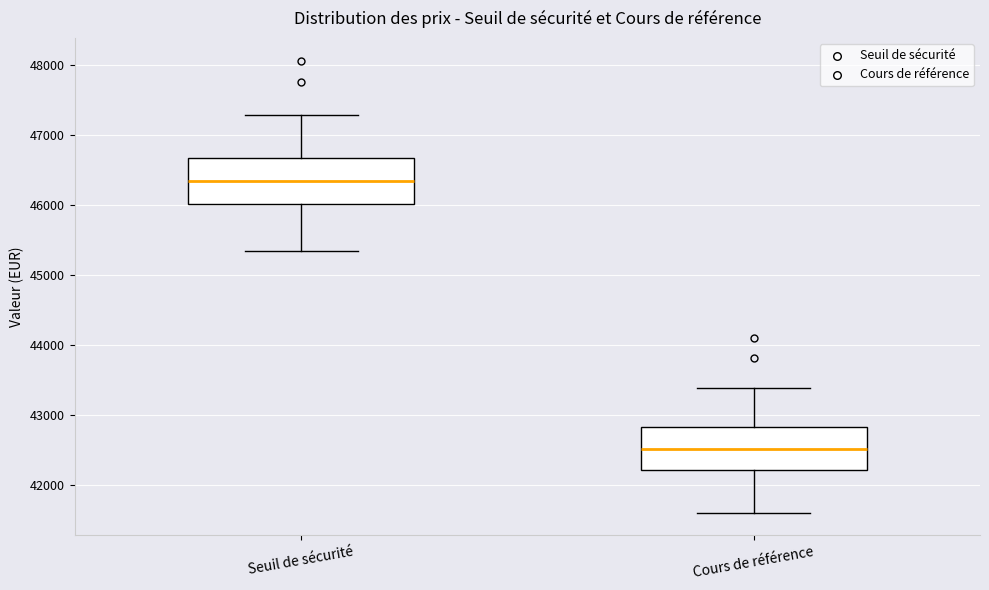

Reading left to right, transcribe this box plot: for each box, give where its median line is, the range the box spans, and where its two whiskers end, as read against the y-axis. The values are not printed on the chart, so give them approximately, as read against the axis.

Seuil de sécurité: median 46300, box 46000 to 46700, whiskers 45300 to 47300
Cours de référence: median 42500, box 42200 to 42800, whiskers 41600 to 43400